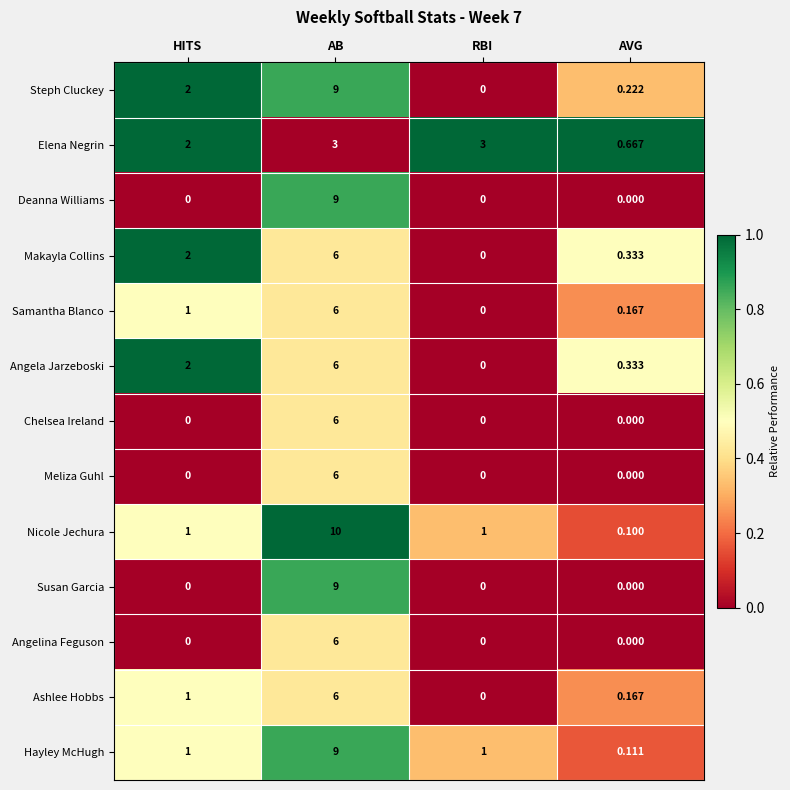

At which label does Nicole Jechura reach its peak?

AB